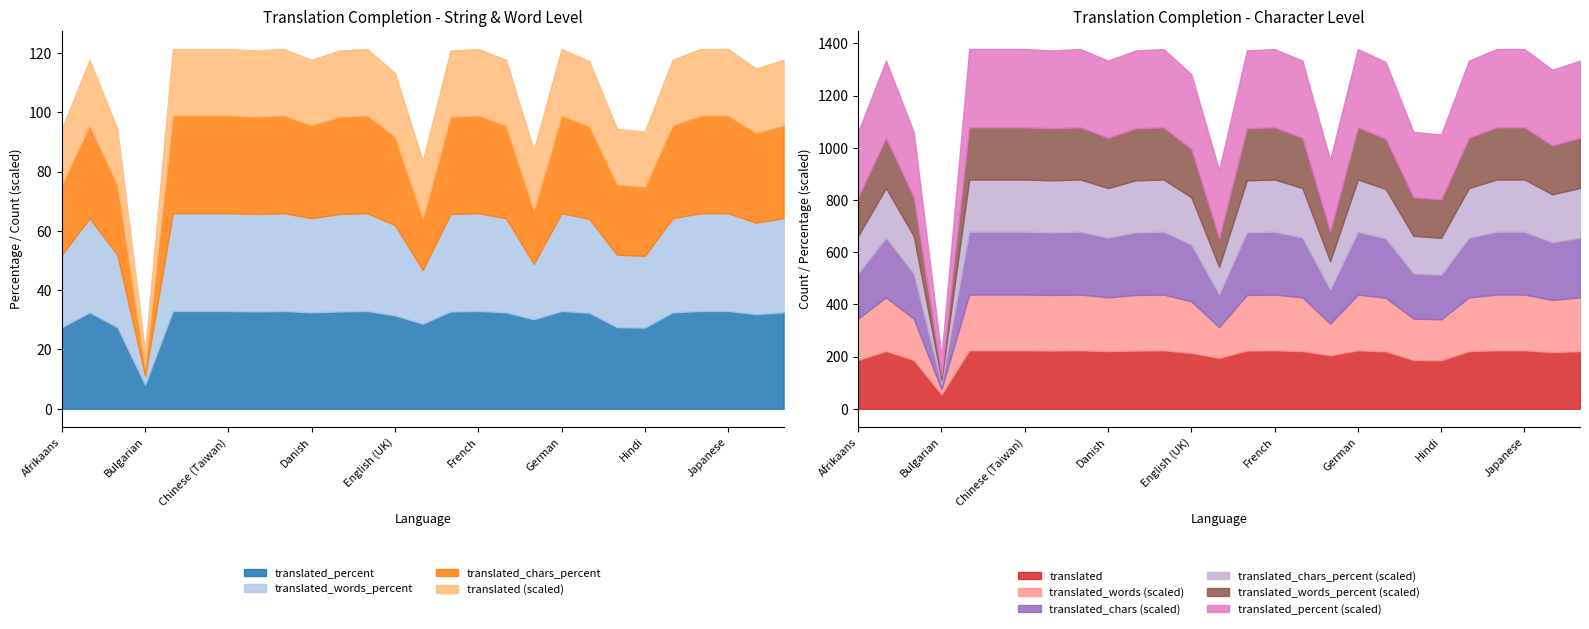

Which series has the largest range (max minus min)?

translated_chars